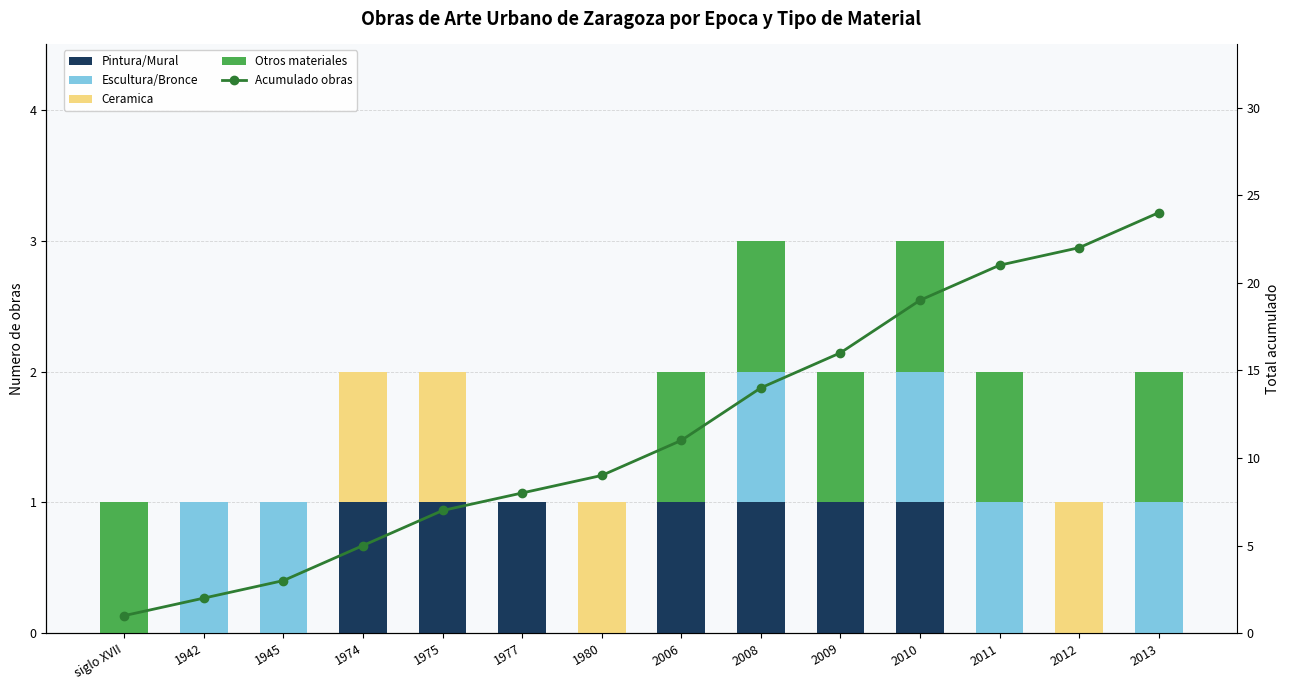

What is the difference between the maximum and second lowest values in the Ceramica series?

1